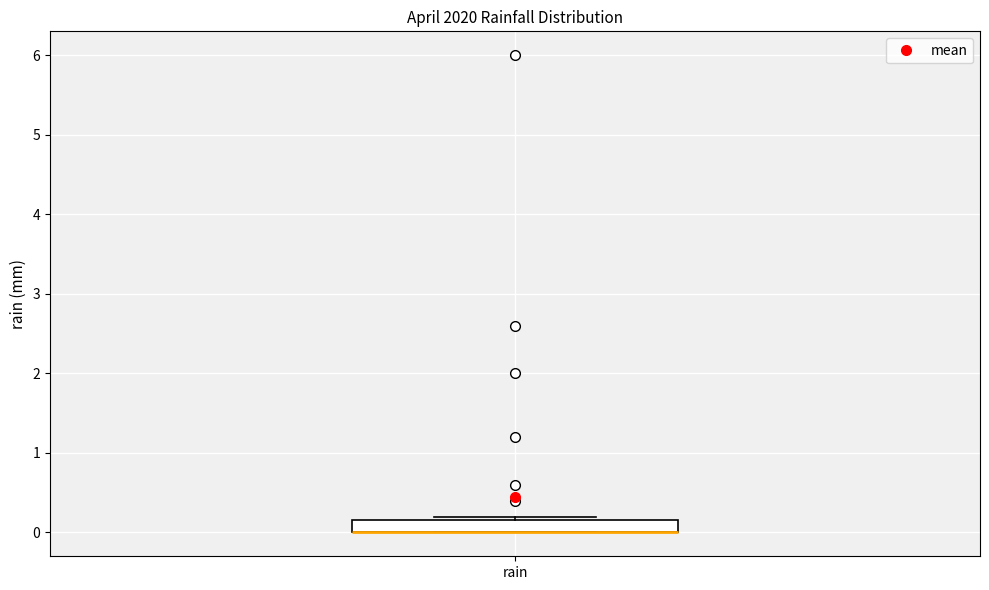

Transcribe this box plot: give where the median line is, the range the box spans, and where the two whiskers end, as read against the y-axis. The values are not printed on the chart, so give them approximately, as read against the axis.

median 0.0 (drawn on the box's lower edge), box 0.0 to 0.2, whiskers 0.0 to 0.2 (just above the box's upper edge)